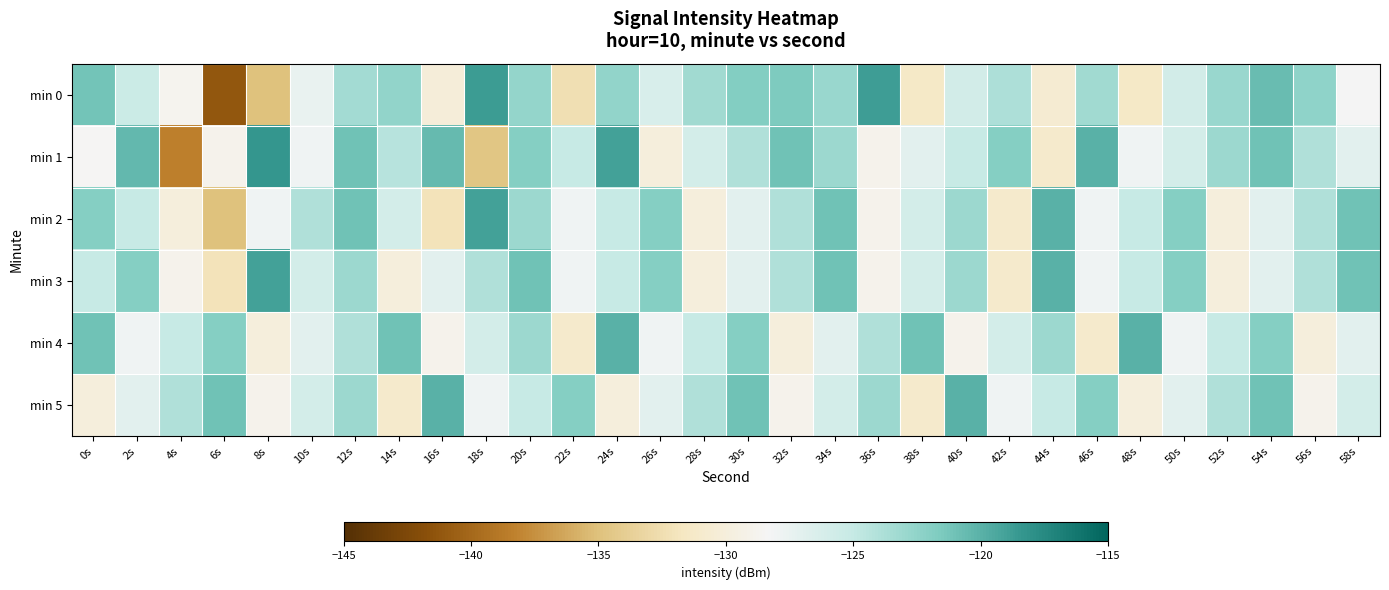

How many series are shown in this chart?

6